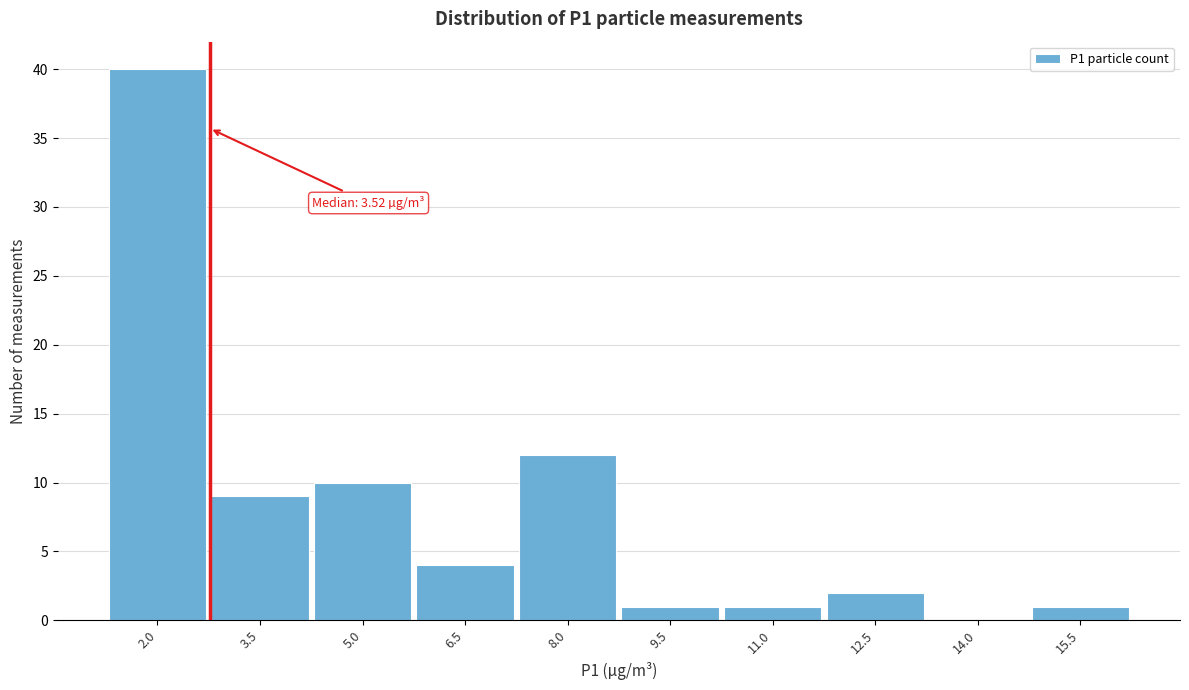

Reading left to right, extract all data points from this chart.

2.0=40	3.5=9	5.0=10	6.5=4	8.0=12	9.5=1	11.0=1	12.5=2	14.0=0	15.5=1